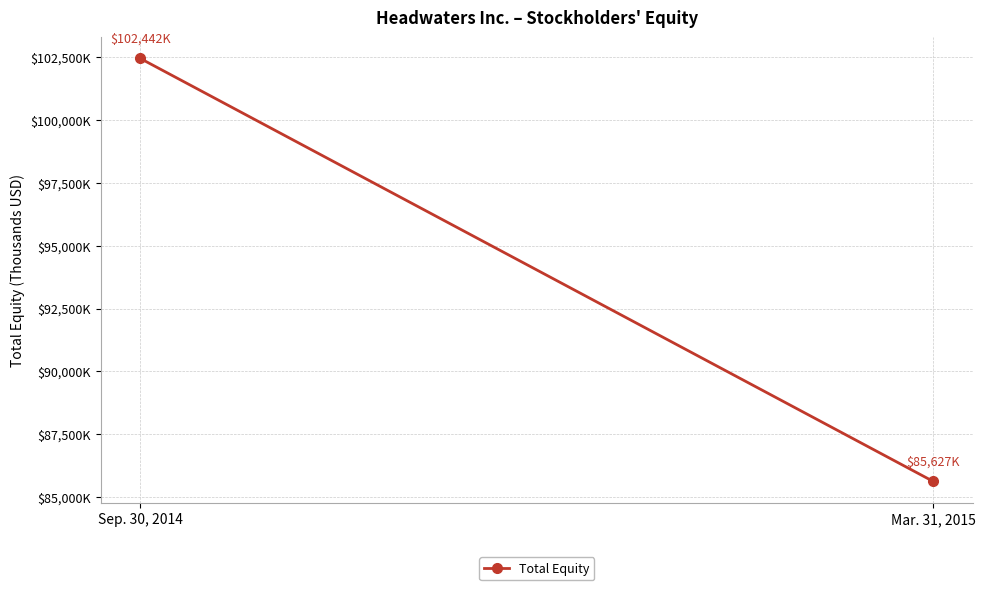

Rank the categories by value from lowest to highest.

Mar. 31, 2015, Sep. 30, 2014